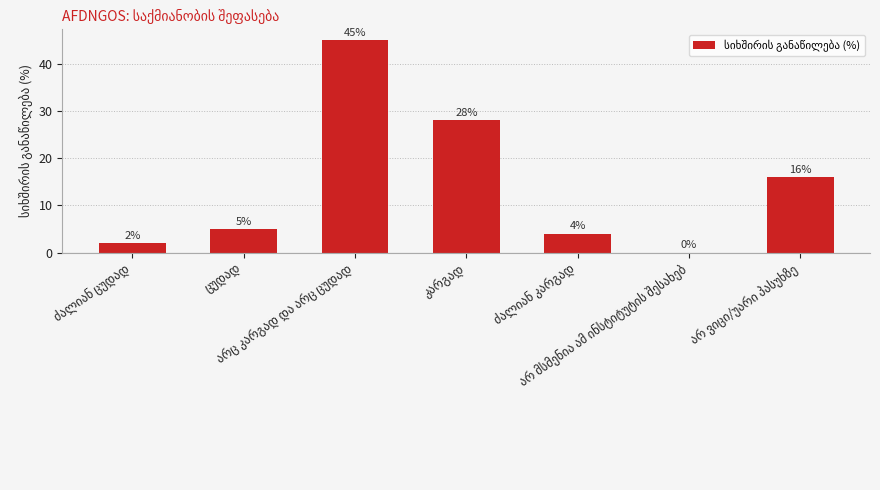

What is the maximum value shown in the chart?

45